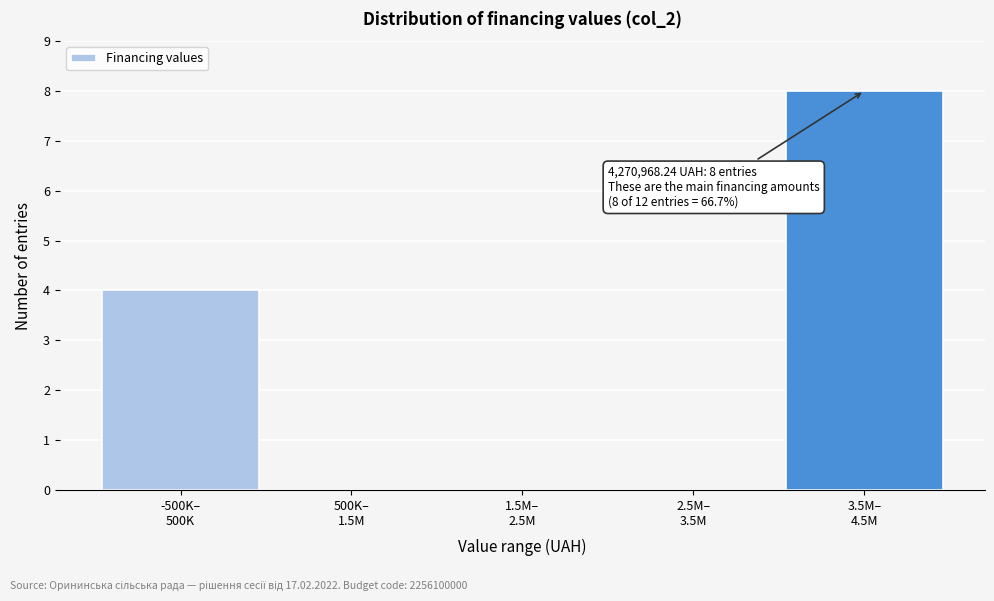

What is the sum of all values?

12